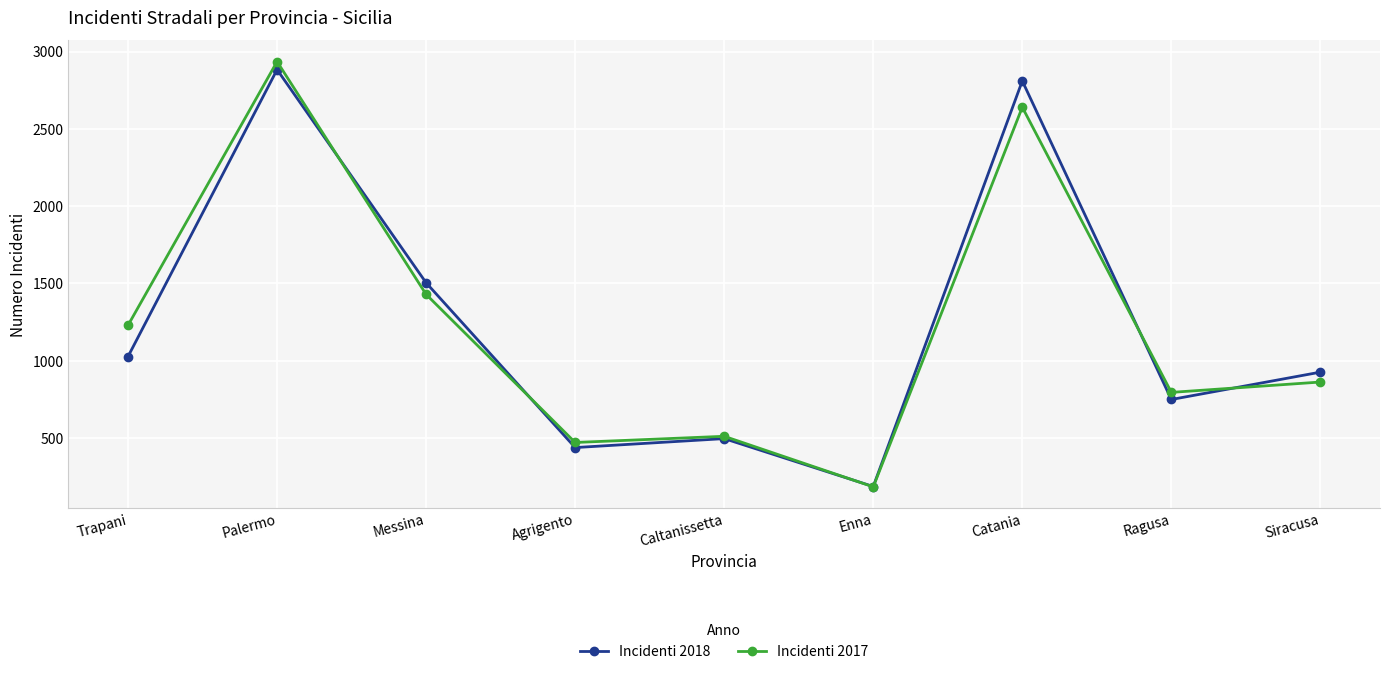

What is the spread (max minus min) of values at Enna?

2